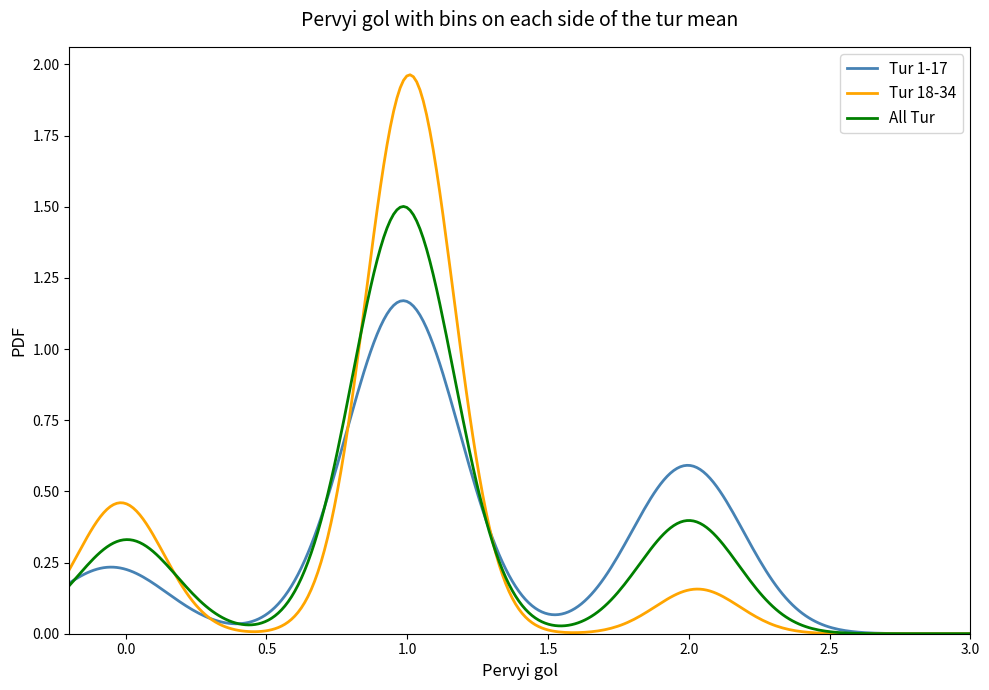

Which series has the widest spread of values?

Tur 18-34